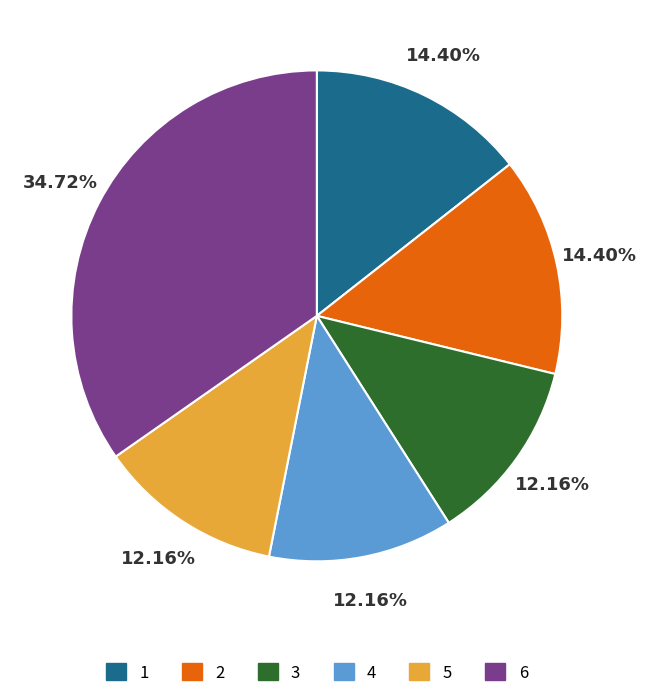

Does 5 represent more than half of the total?

No